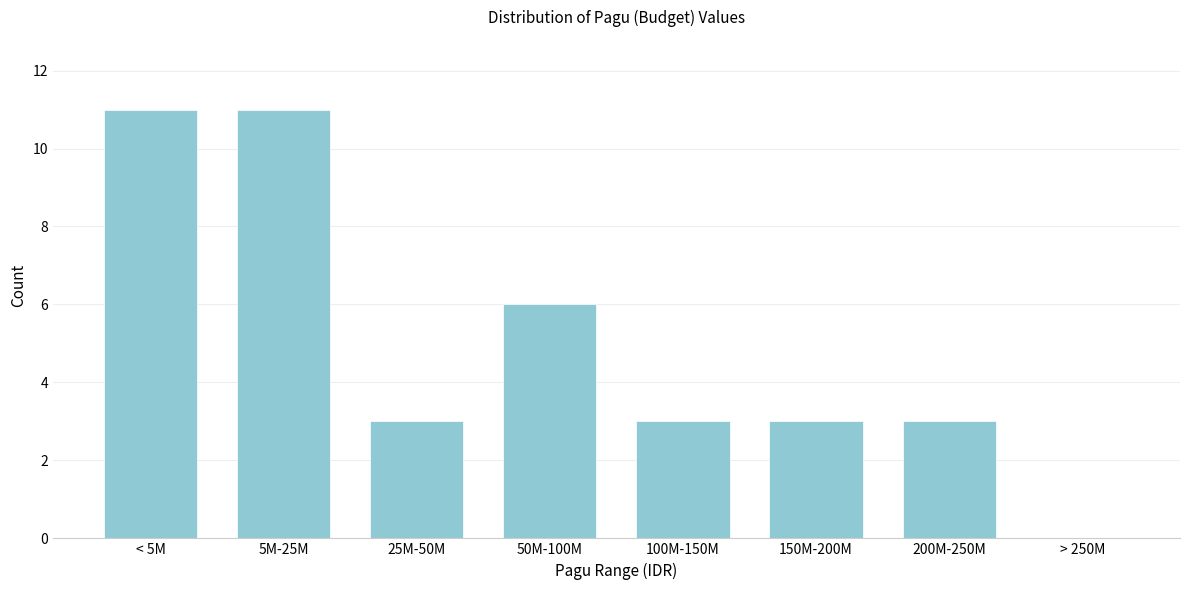

Reading left to right, what are all the values shown in this chart?

< 5M=11	5M-25M=11	25M-50M=3	50M-100M=6	100M-150M=3	150M-200M=3	200M-250M=3	> 250M=0